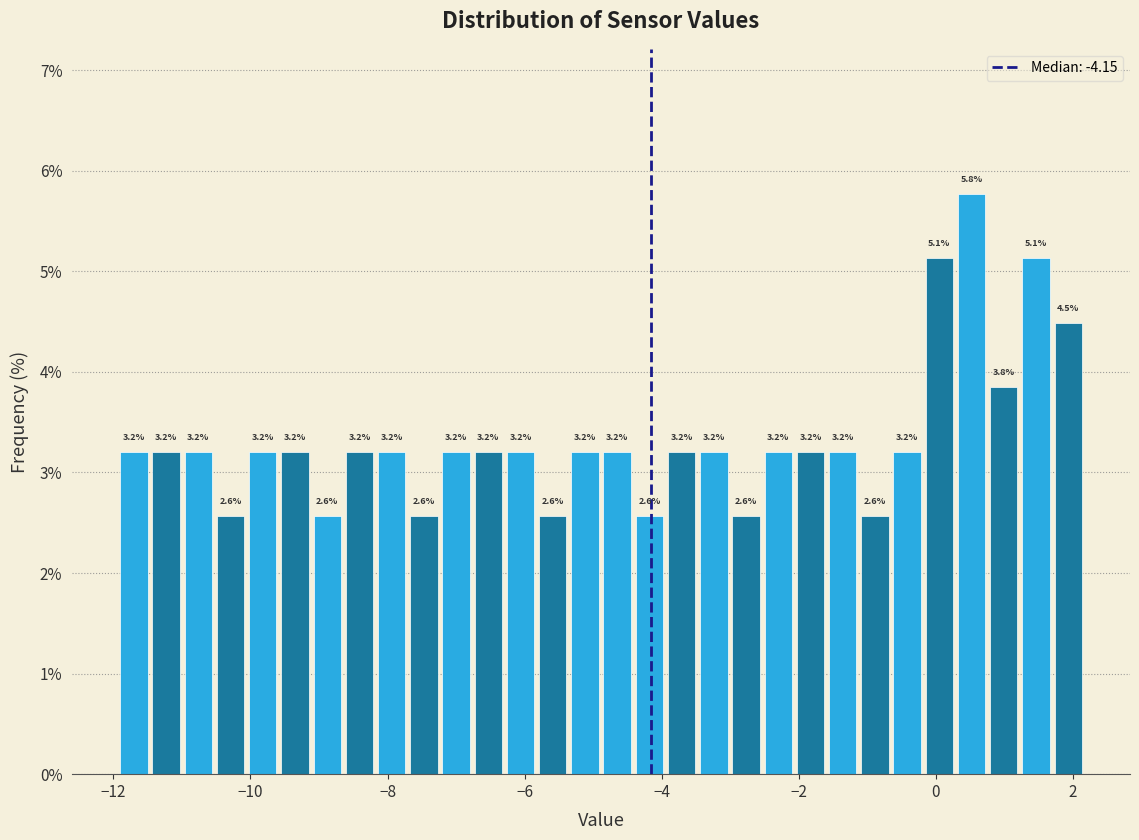

Around what value on the x-axis is the tallest bar? Give the approximate position of its centre, as read against the axis.

0.6